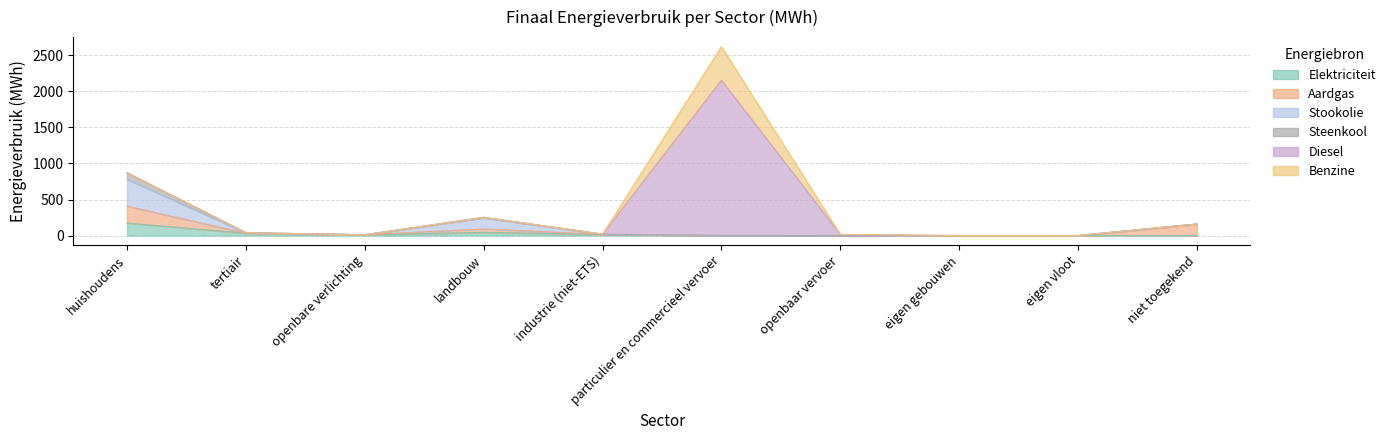

At how many categories does at least one series exceed 813?

1